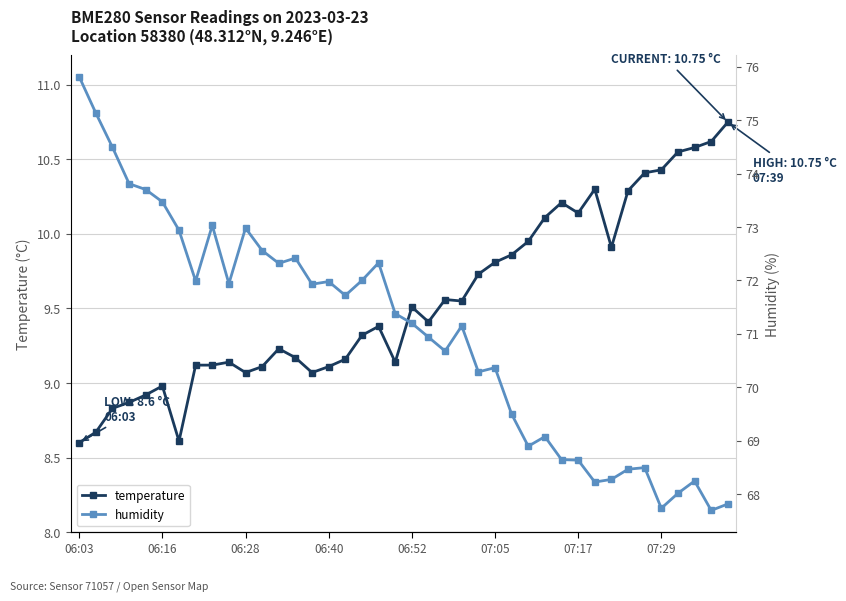

Count the number of data series in this chart.

2